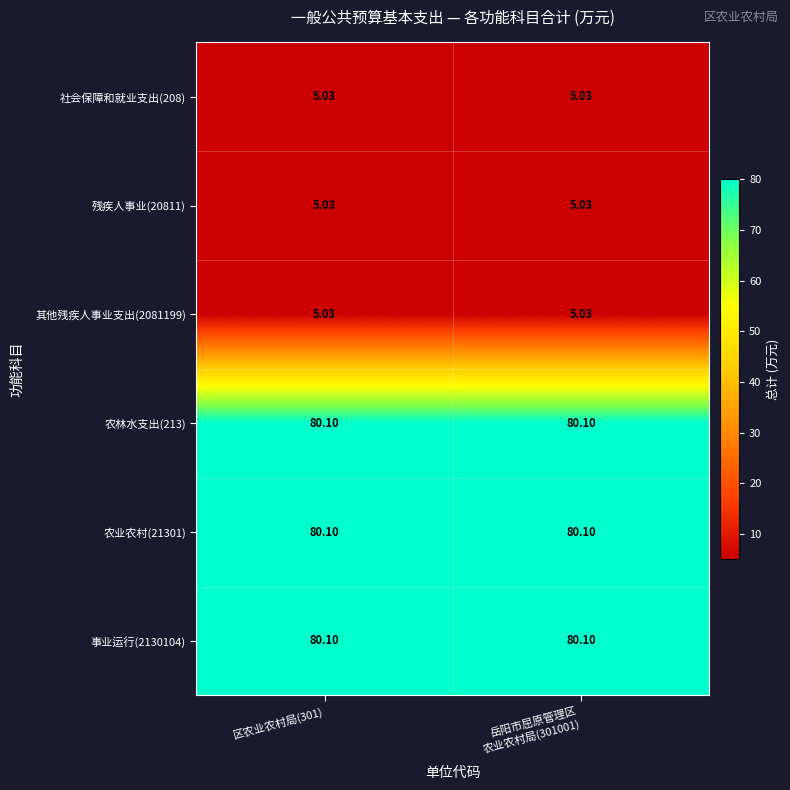

Count the number of data series in this chart.

6